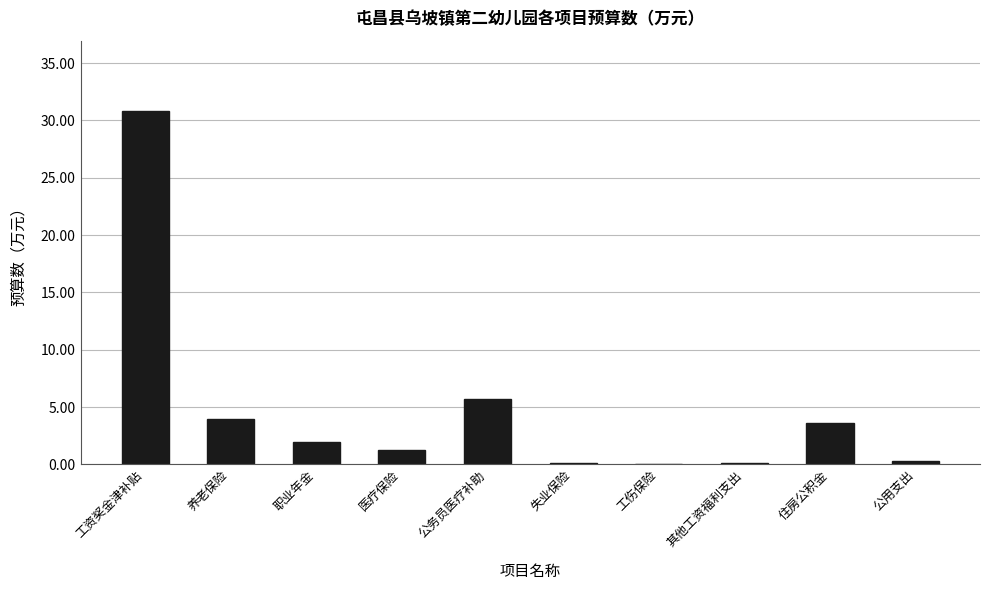

True or false: the data shows 5.7 at 公务员医疗补助.

True